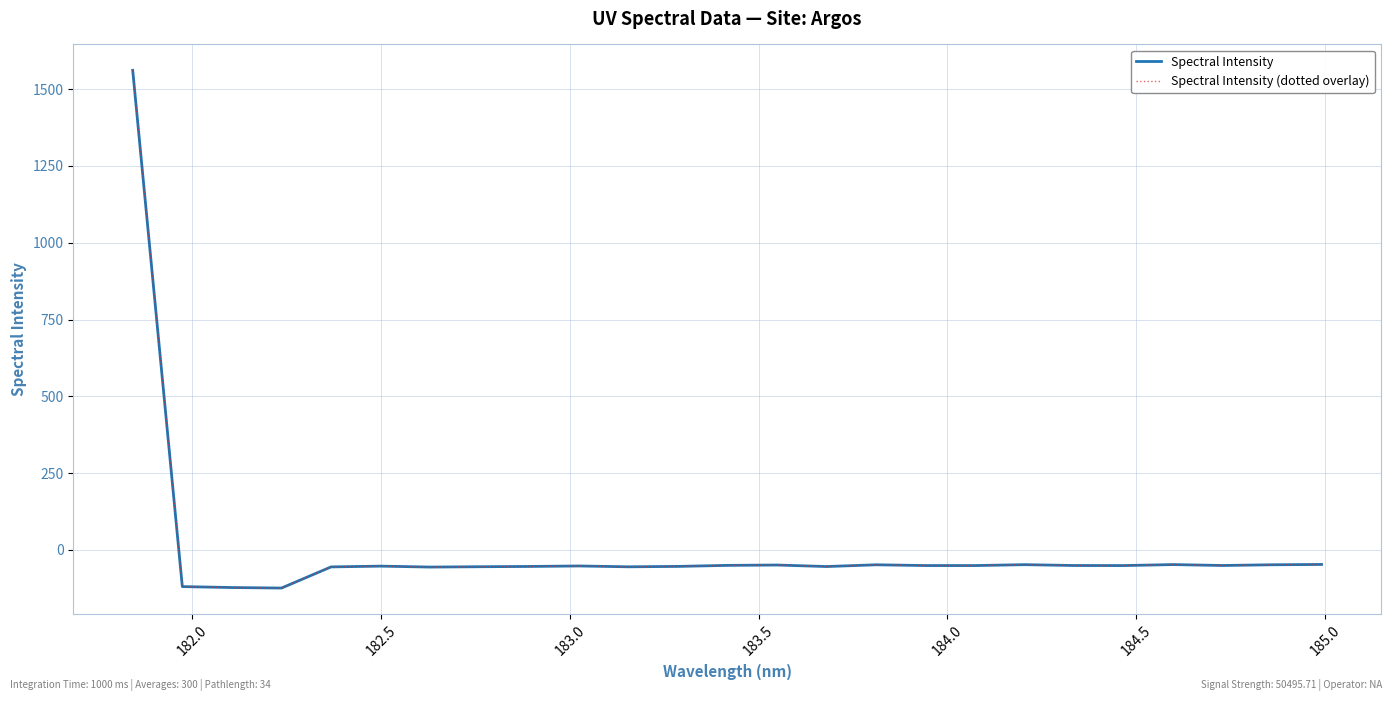

Reading right to left, transcribe all the data shown in this chart.

Spectral Intensity: -47.1	-48.1	-50.5	-47.5	-50.7	-50.5	-47.8	-50.7	-50.7	-48.2	-53.9	-49.0	-50.1	-53.4	-54.8	-52.0	-53.6	-54.5	-55.6	-52.6	-55.1	-123.9	-122.2	-119.2	1560.9
Spectral Intensity (dotted overlay): -47.1	-48.1	-50.5	-47.5	-50.7	-50.5	-47.8	-50.7	-50.7	-48.2	-53.9	-49.0	-50.1	-53.4	-54.8	-52.0	-53.6	-54.5	-55.6	-52.6	-55.1	-123.9	-122.2	-119.2	1560.9